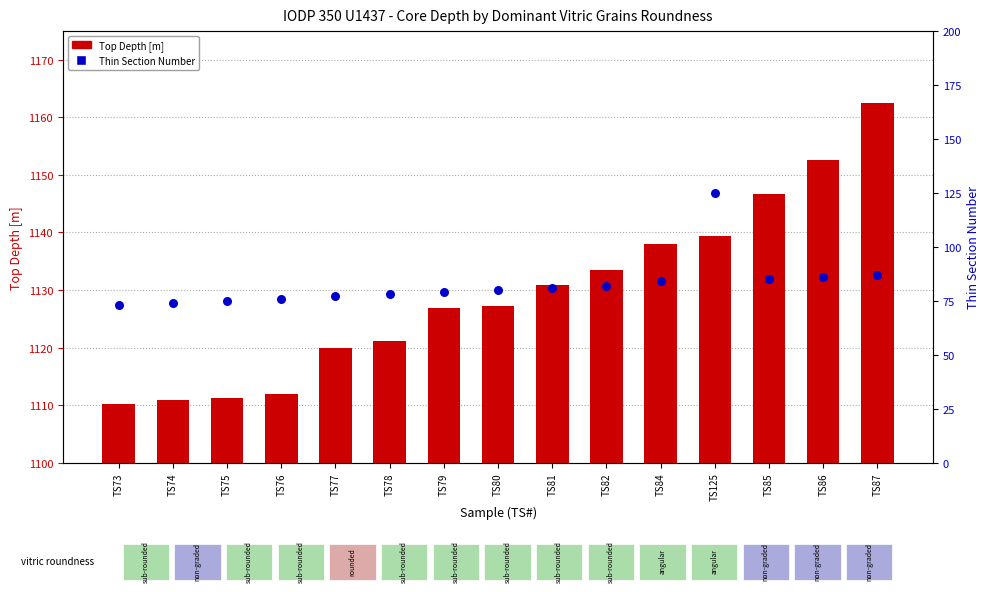

What is the total value across all series at TS87?

1249.5